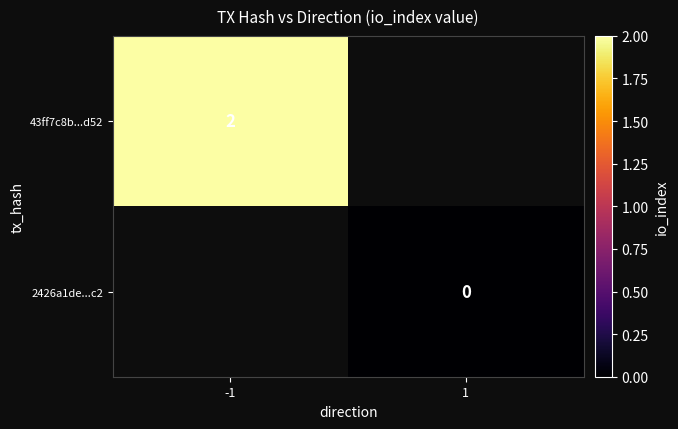

The 43ff7c8b...d52 series shows 2 at -1. True or false?

True